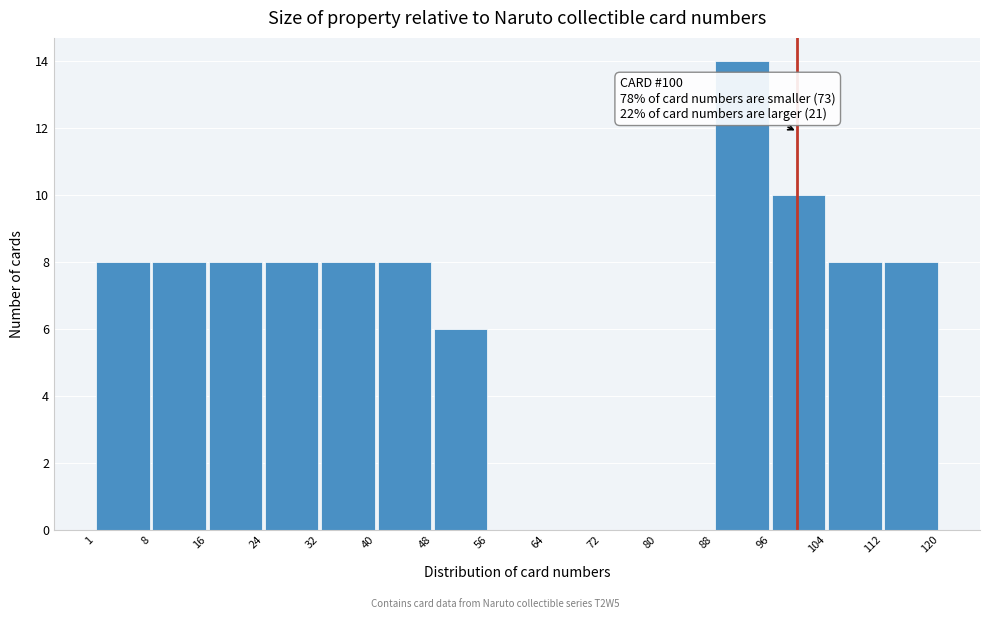

Which range on the x-axis has the tallest bar?

88 to 96